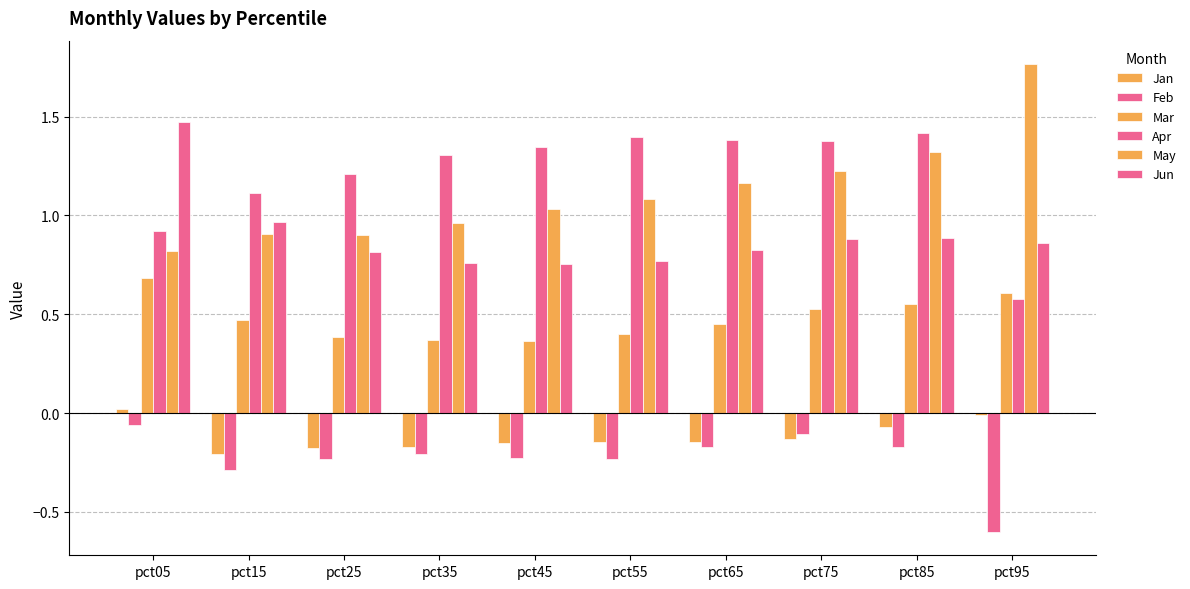

What is the difference between the maximum and minimum values in the Apr series?

0.8